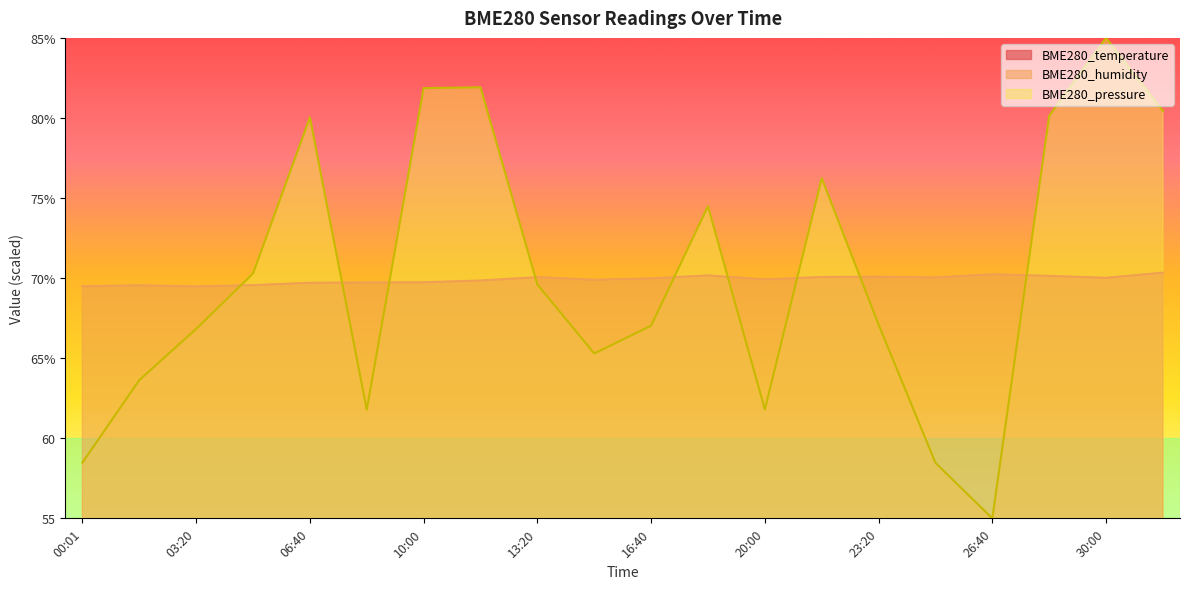

True or false: BME280_temperature and BME280_humidity intersect in this chart.

False